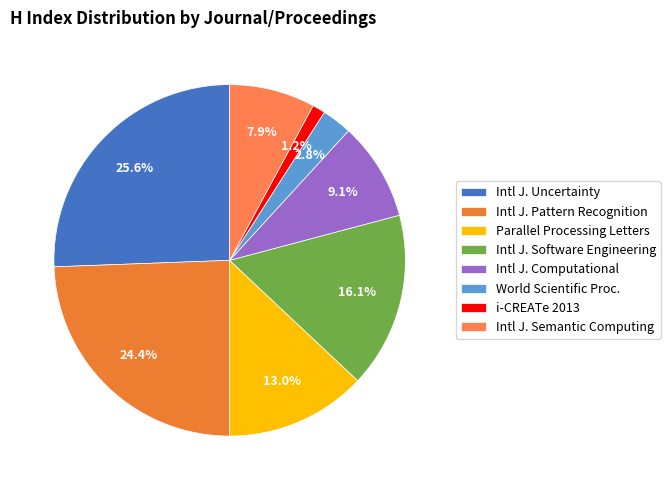

Count the number of slices in the pie.

8